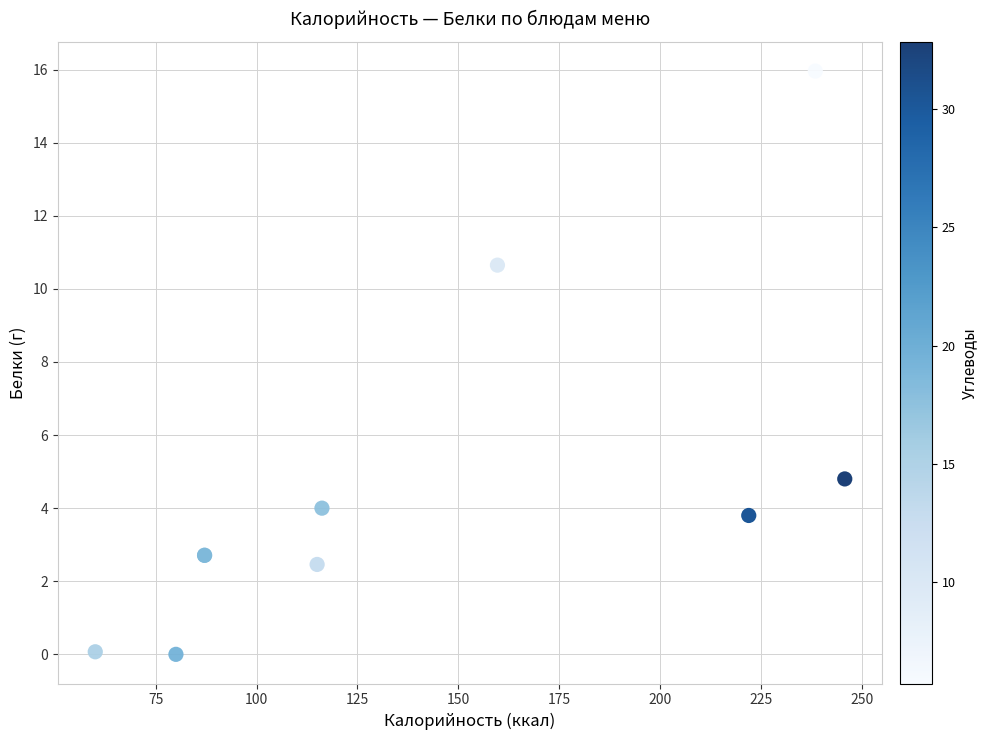

What Y value in the scatter plot is closest to 7?

4.8